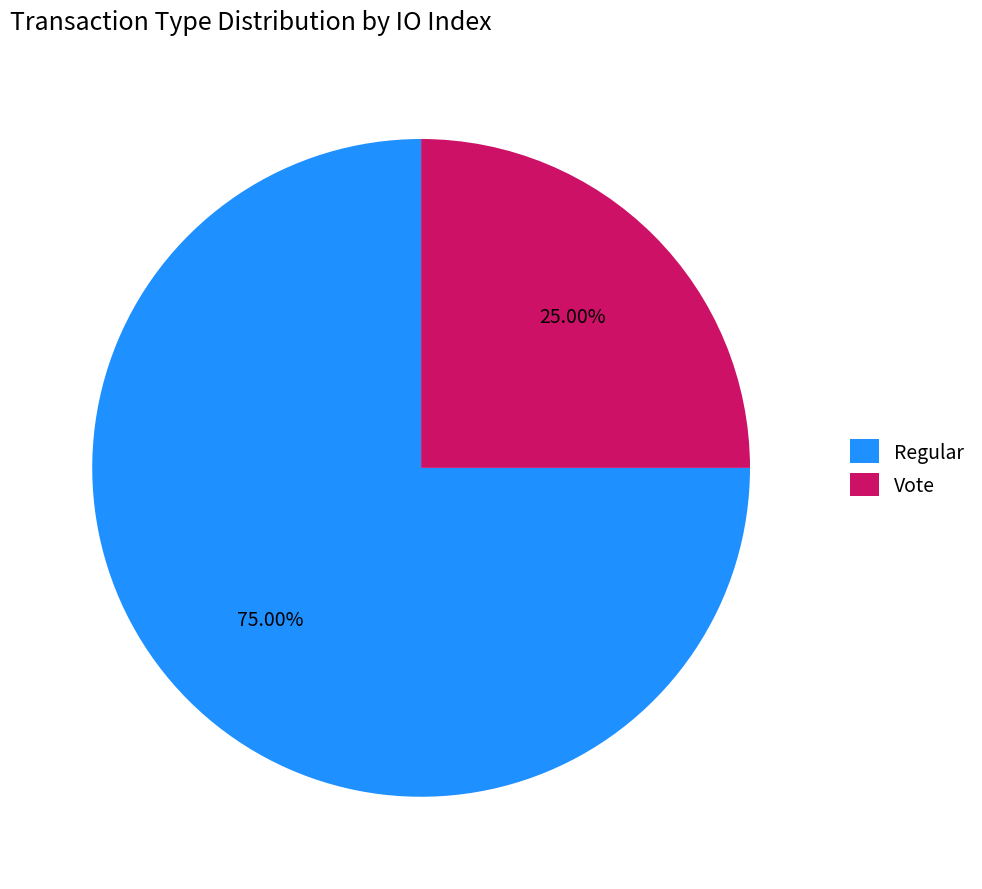

Which has a higher value, Regular or Vote?

Regular